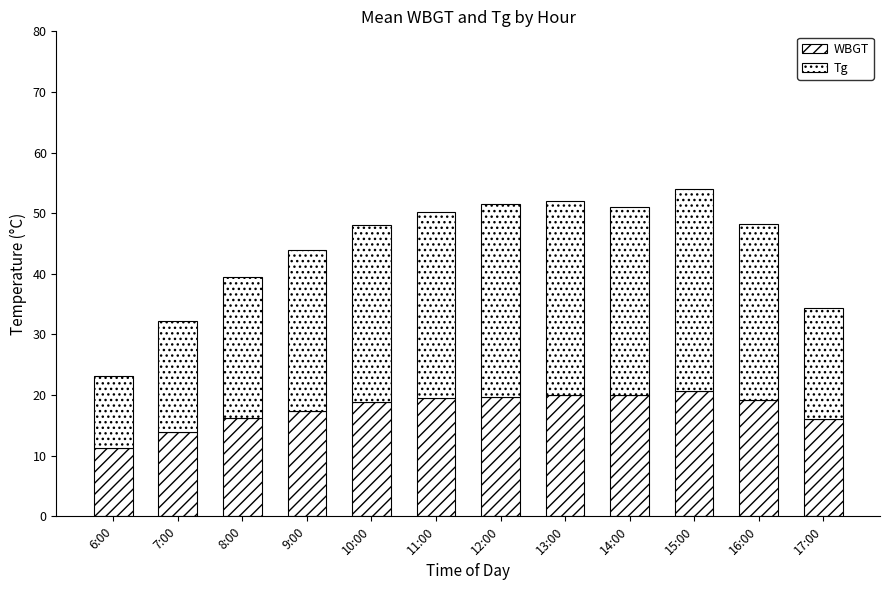

Rank the categories by WBGT value from lowest to highest.

6:00, 7:00, 17:00, 8:00, 9:00, 10:00, 16:00, 11:00, 12:00, 13:00, 14:00, 15:00